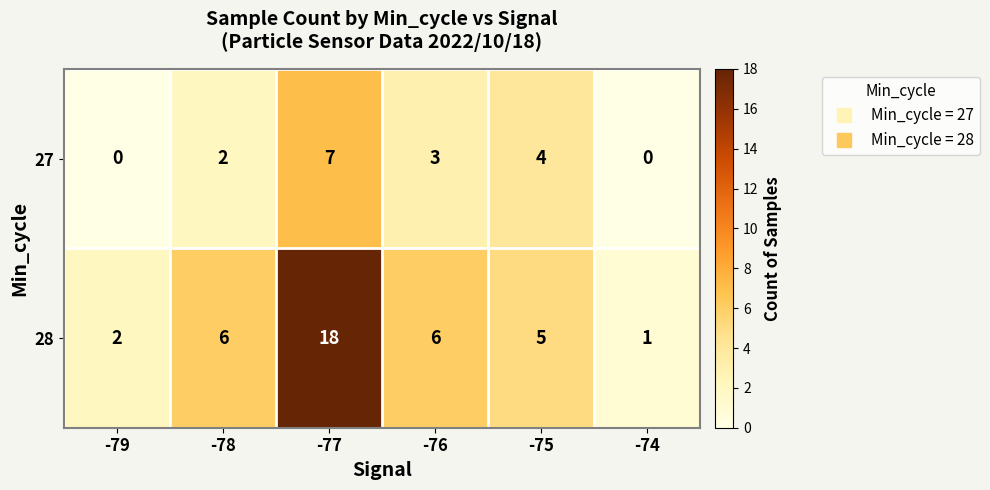

Between -79 and -77, which series saw the biggest shift?

28